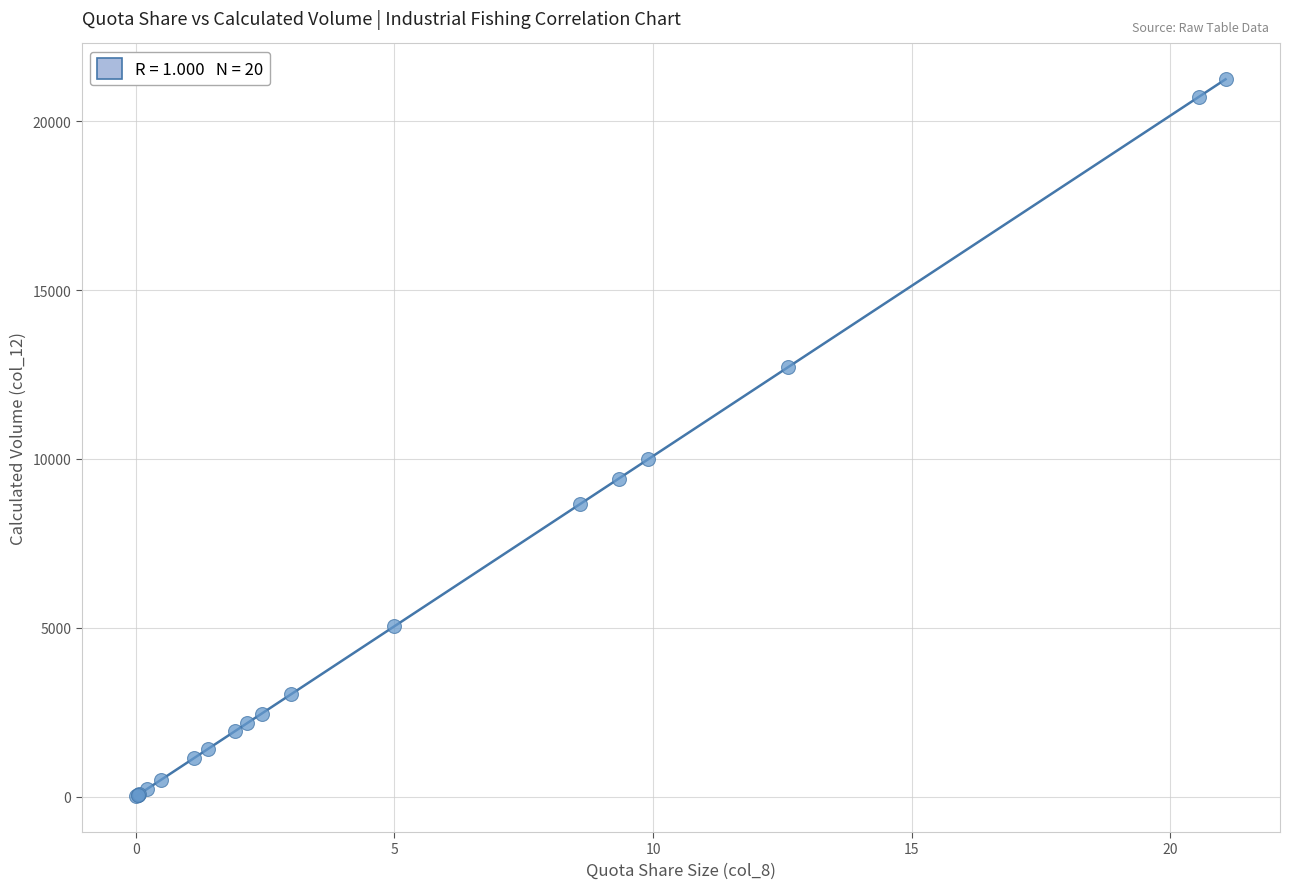

What Y value in the scatter plot is closest to 10626?

9988.1